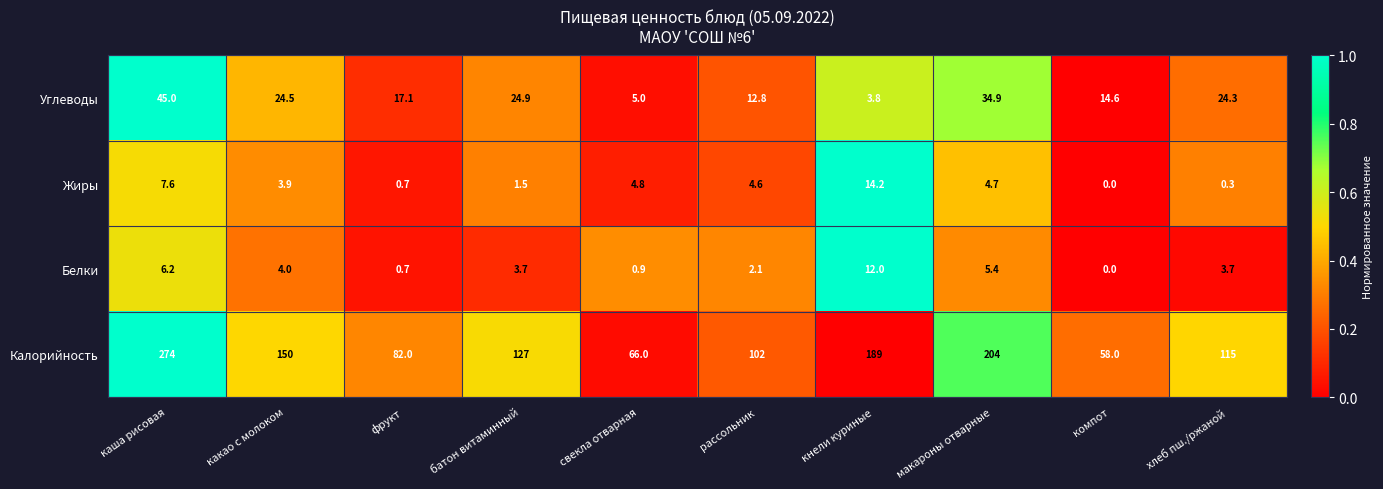

Which series changed the most between фрукт and компот?

Калорийность